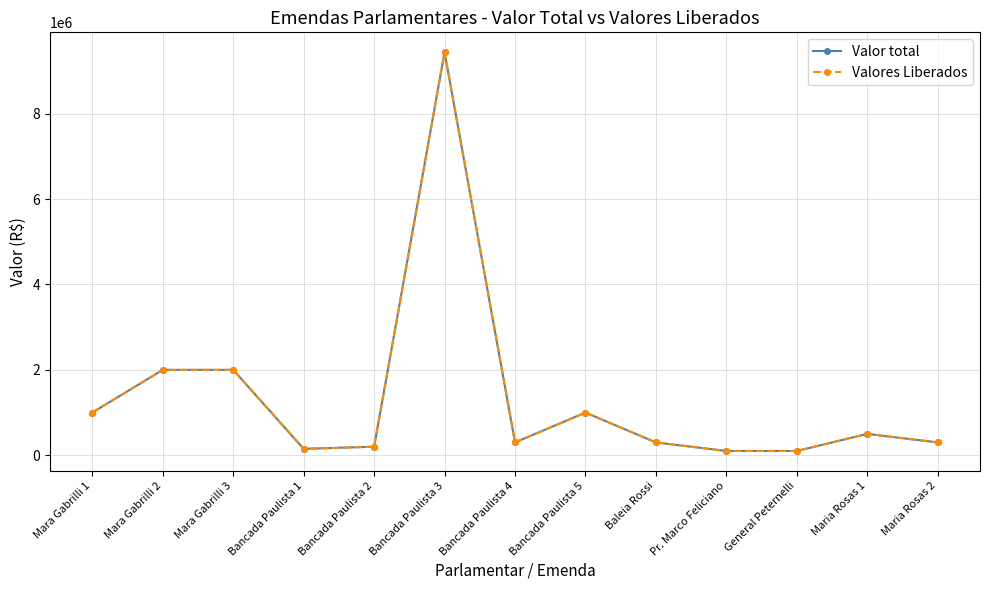

At which category is the sum across all series the highest?

Bancada Paulista 3